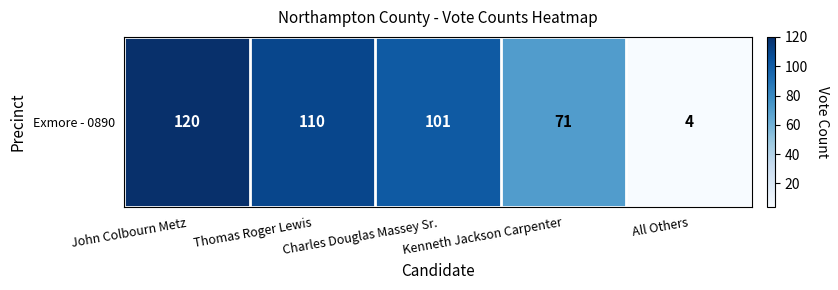

What is the average value?

81